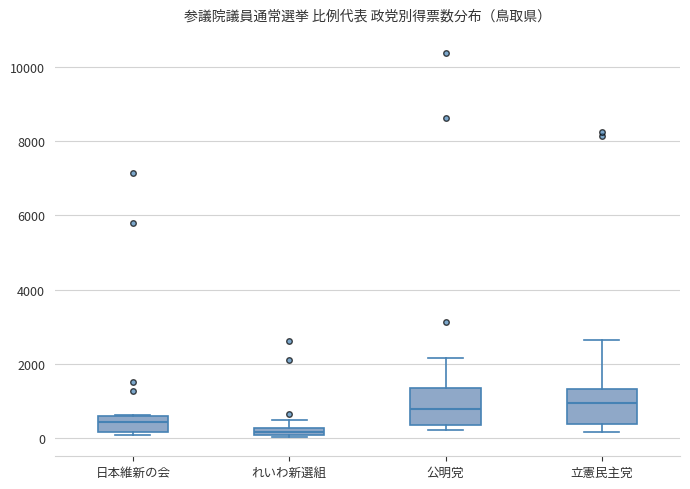

Where is the upper edge of the box for 公明党 on the y-axis? The values are not printed on the chart, so give them approximately, as read against the axis.

1400